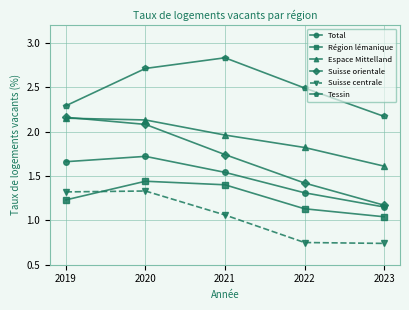

True or false: Suisse orientale has more than 1 interior local peaks.

False